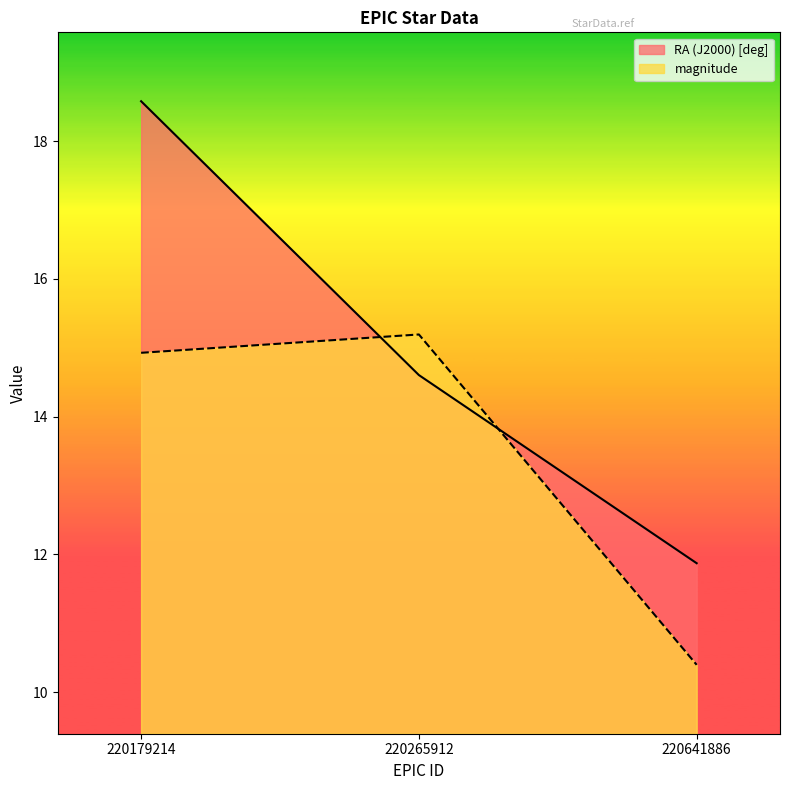

What is the maximum value for RA (J2000) [deg]?

18.6